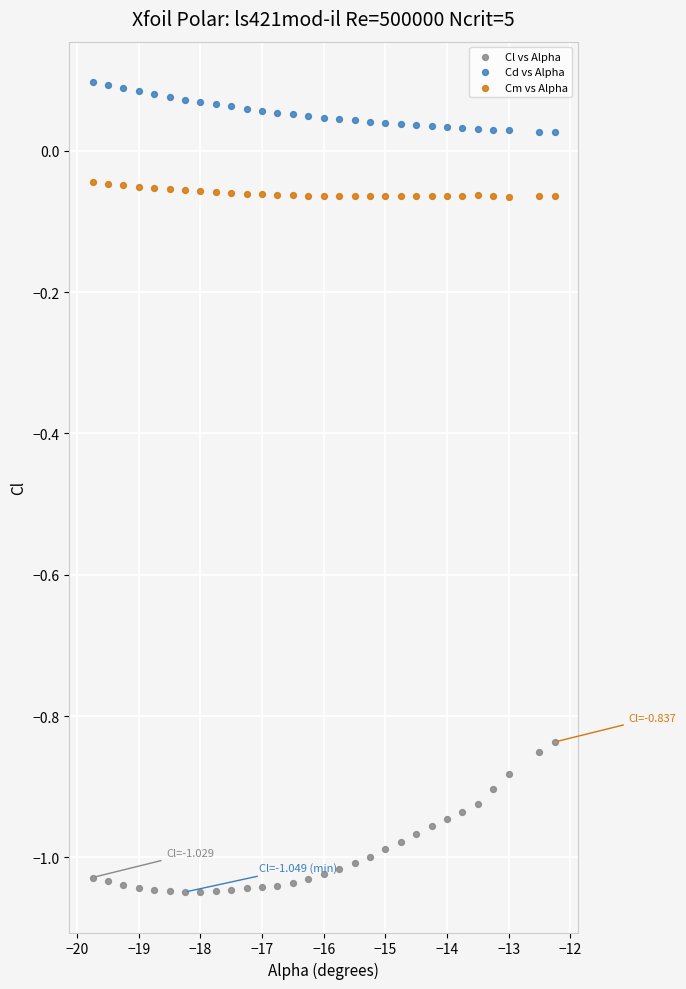

Which series reaches the minimum Y coordinate?

Cl vs Alpha